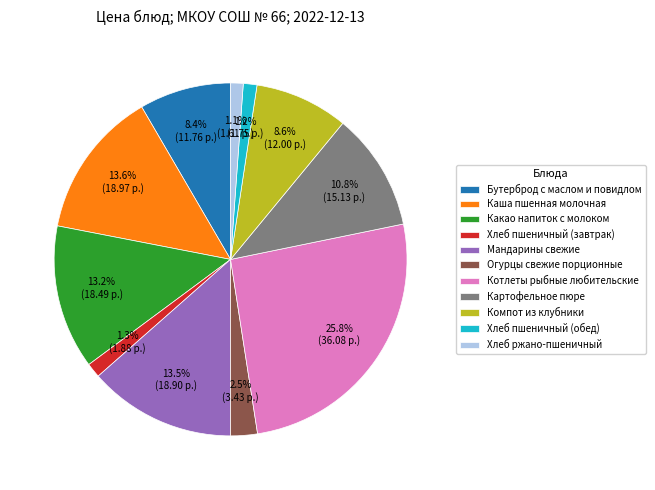

To the nearest percent, what percentage of the pie is Хлеб пшеничный (обед)?

1%